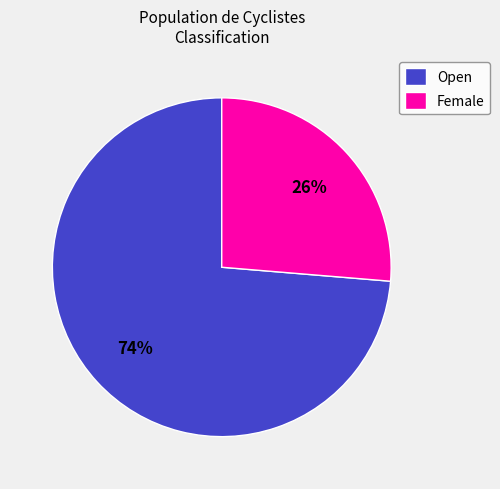

Do Open and Female together represent more than half of the pie?

Yes